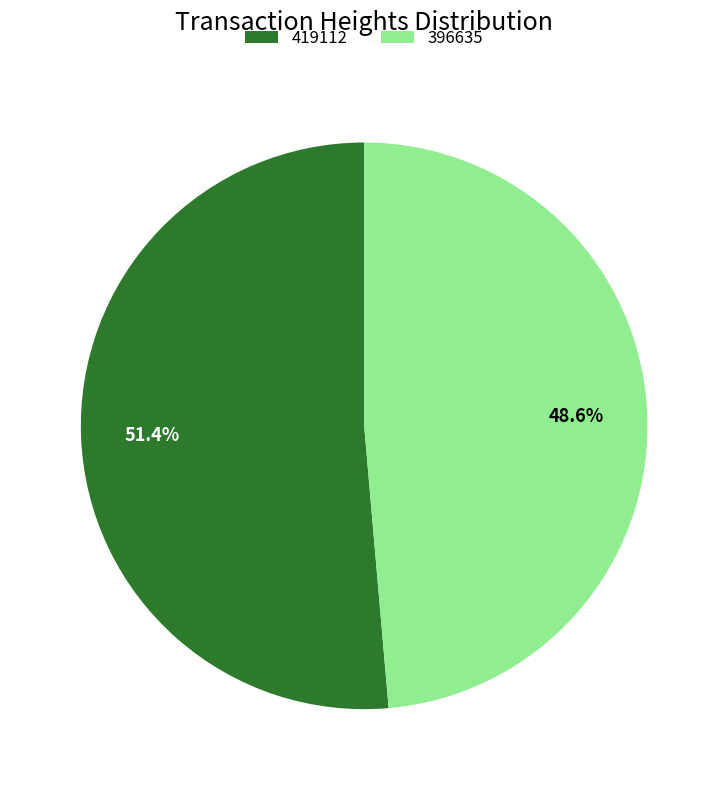

Count the number of slices in the pie.

2